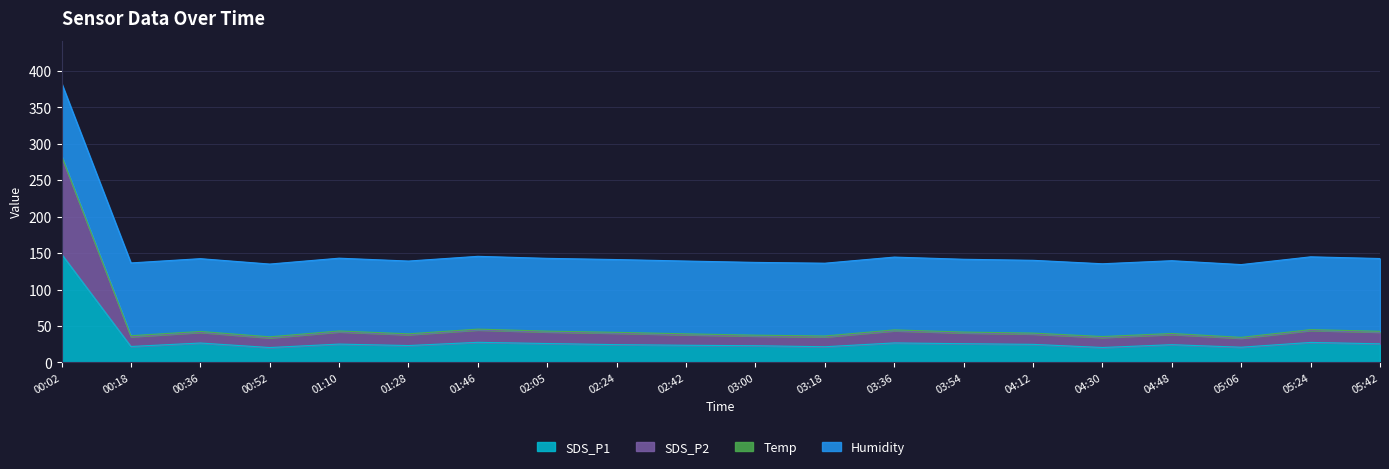

True or false: SDS_P1 and SDS_P2 intersect in this chart.

False